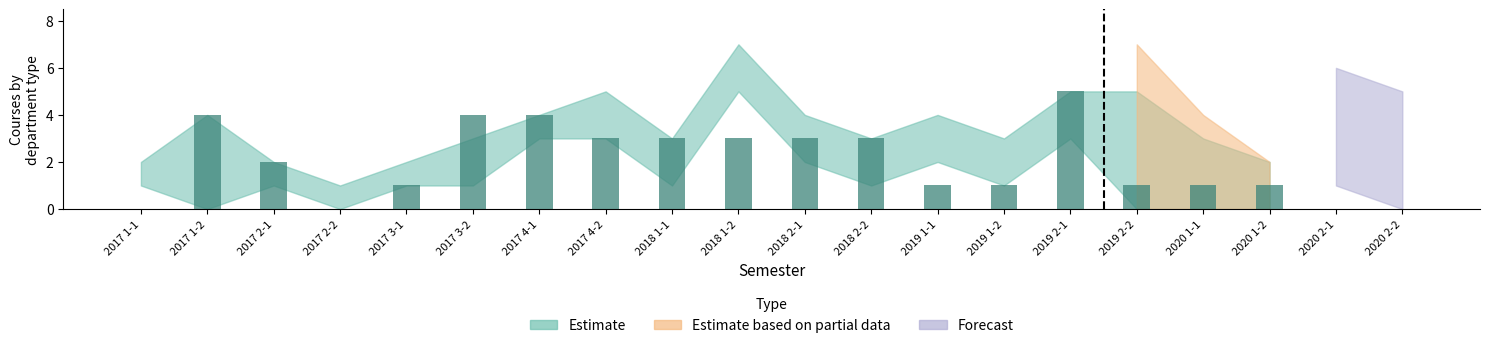

True or false: the data shows 1 at 2019 2-2.

True